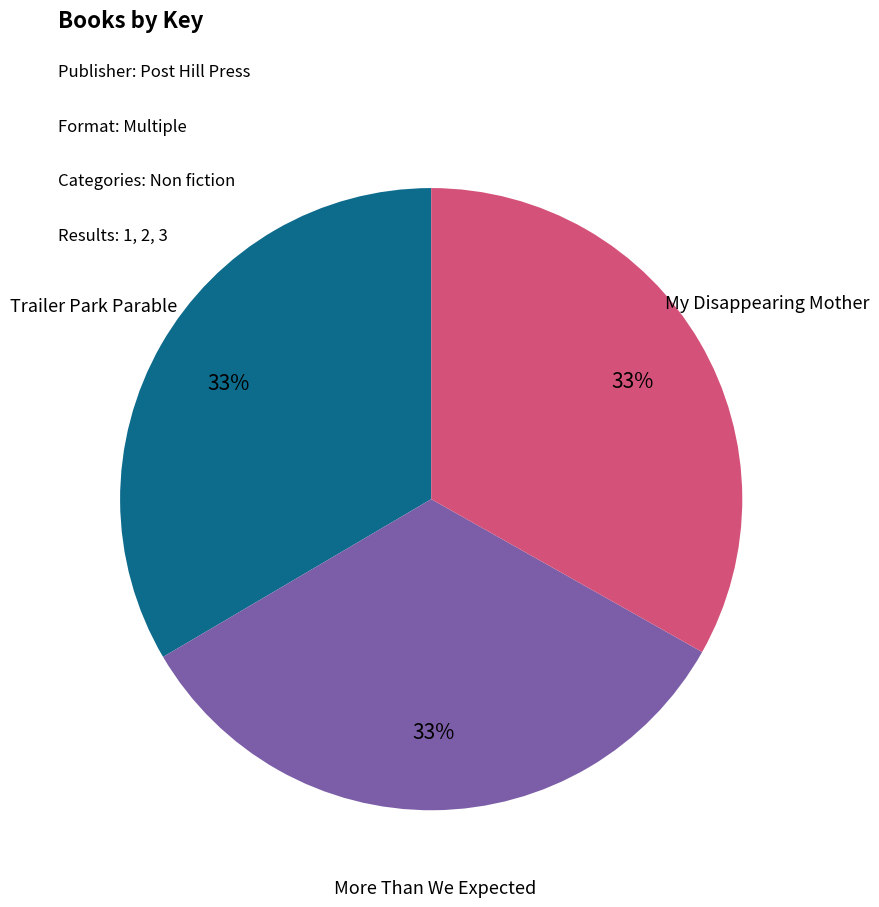

True or false: More Than We Expected accounts for 42% of the total.

False